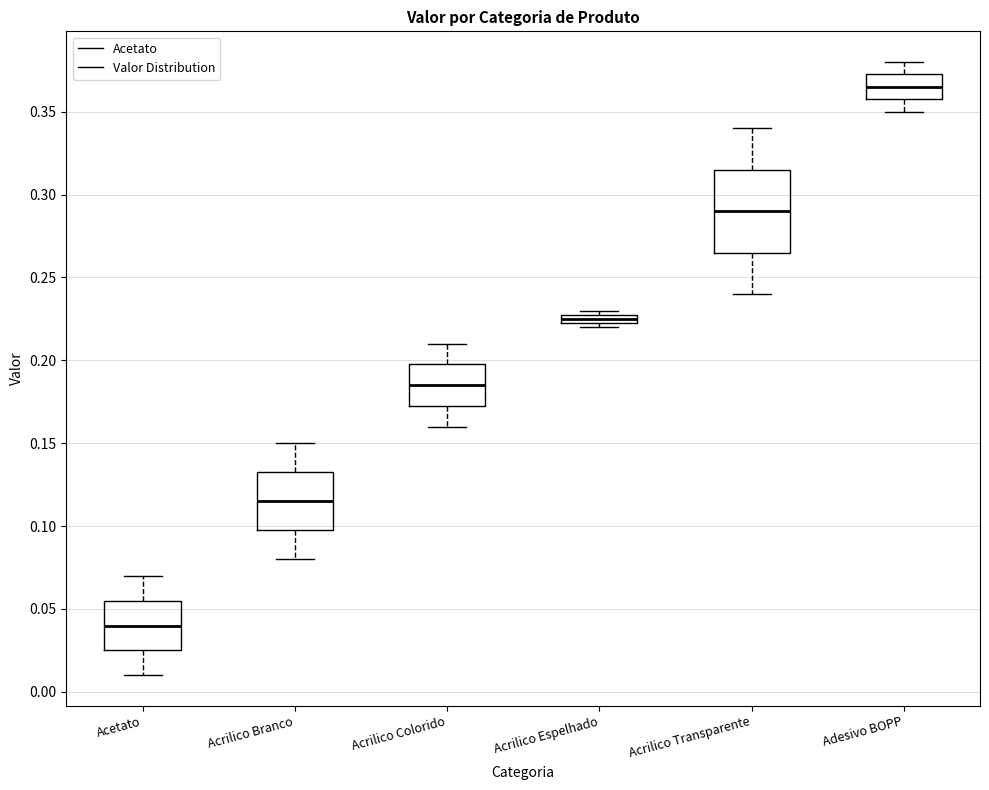

Where is the lower edge of the box for Acetato on the y-axis? The values are not printed on the chart, so give them approximately, as read against the axis.

0.025